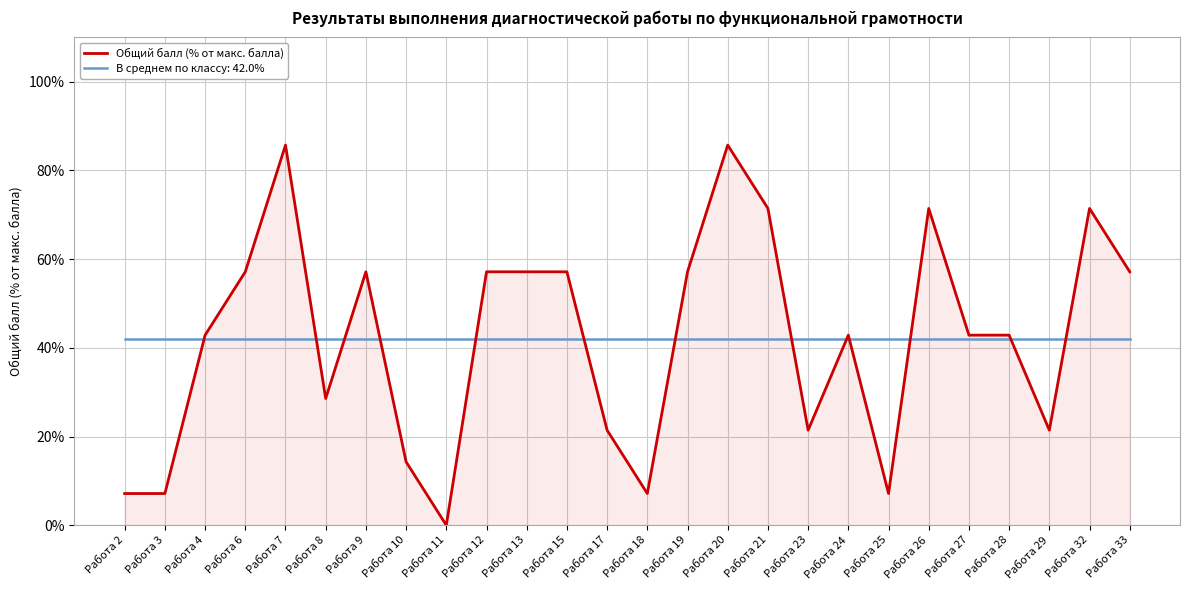

Is it true that Общий балл (% от макс. балла) equals 85.7 at Работа 20?

True